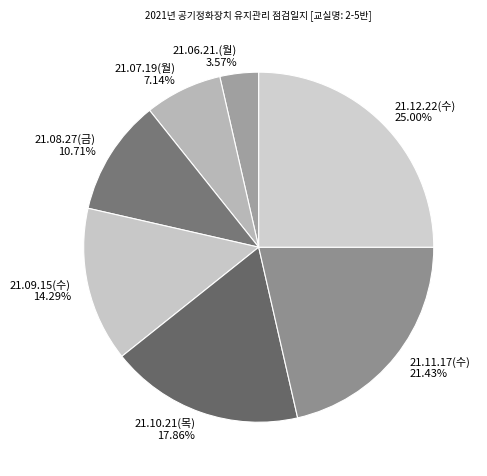

What percentage is the 21.11.17(수) slice, to the nearest percent?

21%